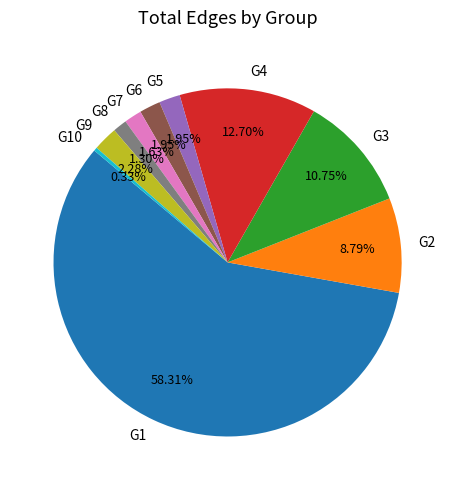

To the nearest percent, what portion does G7 represent?

2%